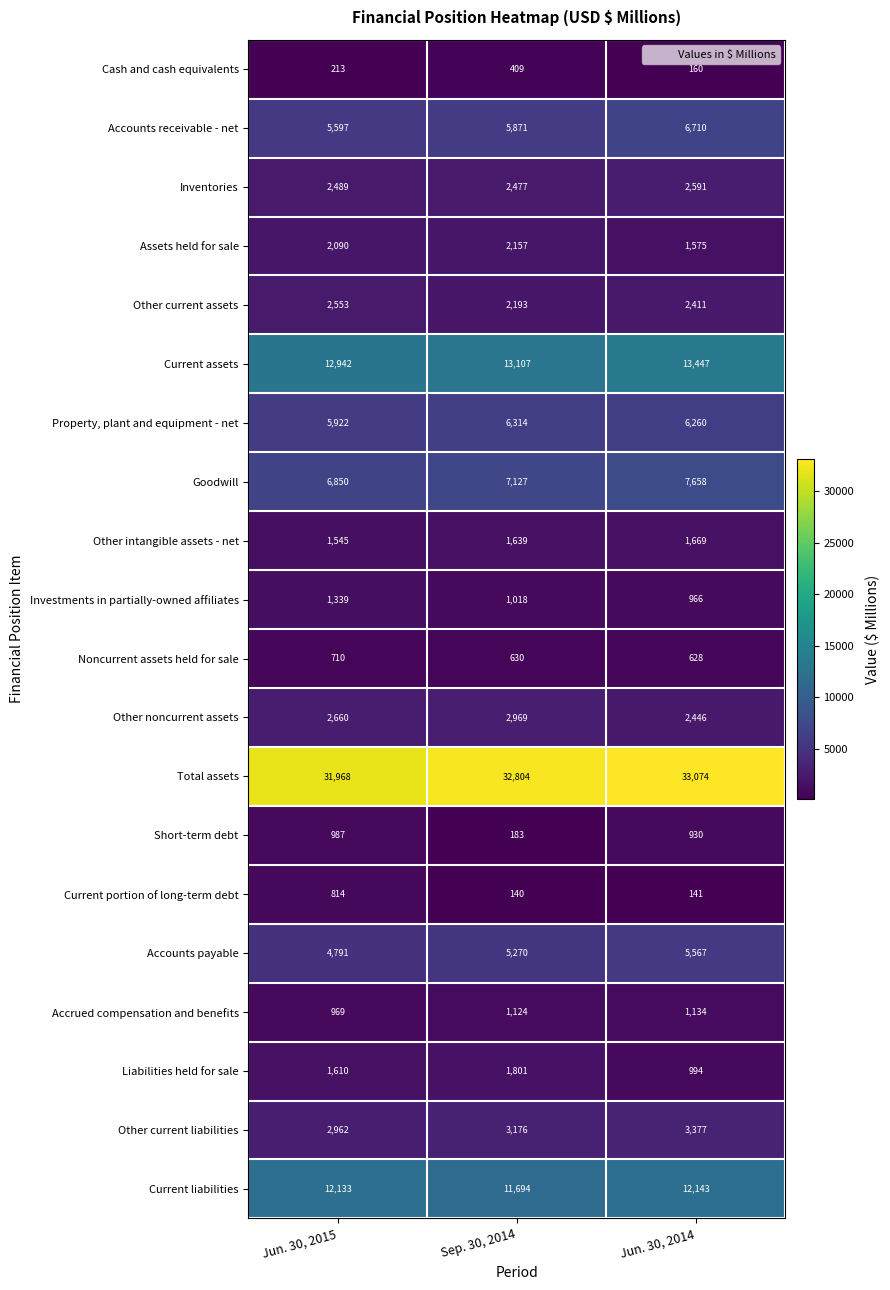

What is the difference between the highest and lowest values at Jun. 30, 2015?

31755